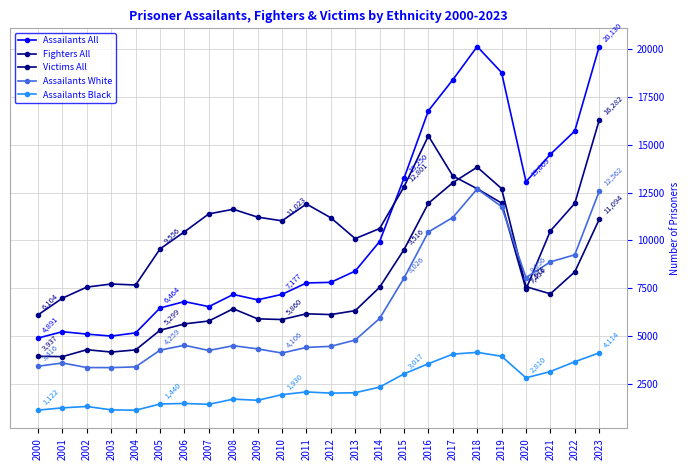

What are all the series names shown in the legend?

Assailants All, Fighters All, Victims All, Assailants White, Assailants Black